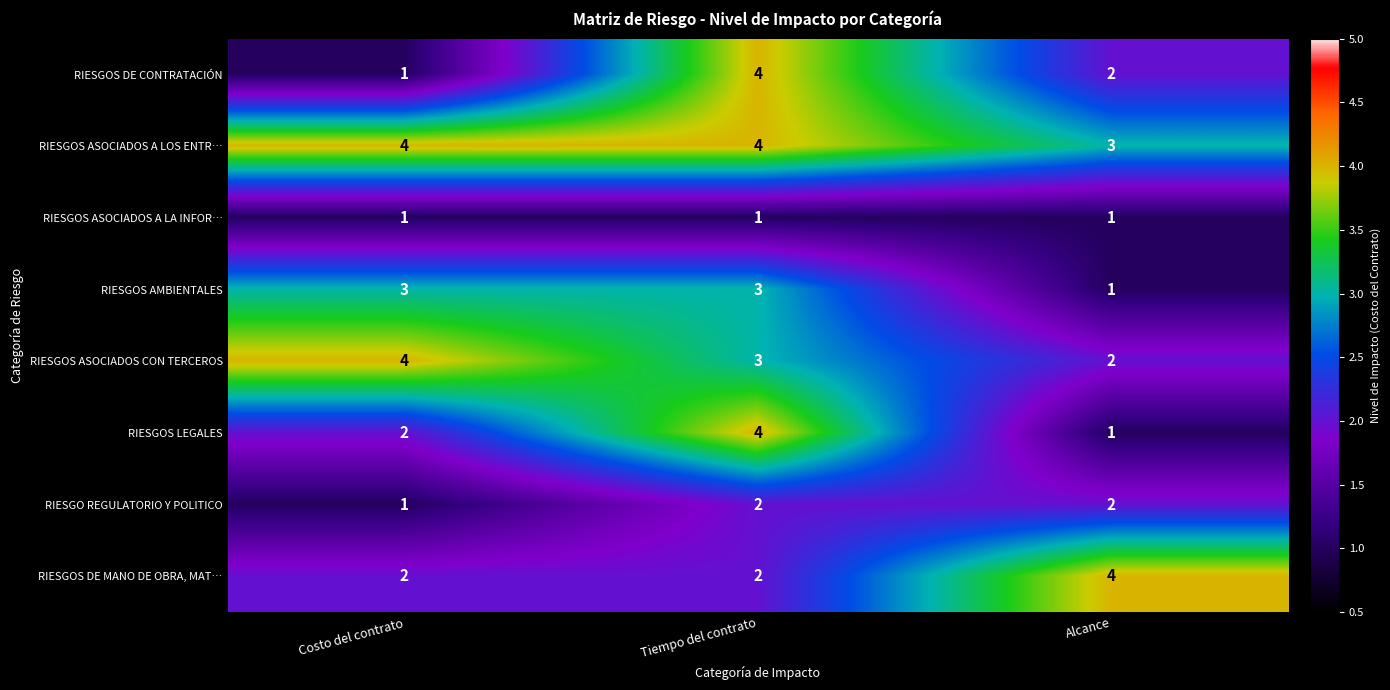

Reading left to right, extract all data points from this chart.

RIESGOS DE CONTRATACIÓN: 1	4	2
RIESGOS ASOCIADOS A LOS ENTR…: 4	4	3
RIESGOS ASOCIADOS A LA INFOR…: 1	1	1
RIESGOS AMBIENTALES: 3	3	1
RIESGOS ASOCIADOS CON TERCEROS: 4	3	2
RIESGOS LEGALES: 2	4	1
RIESGO REGULATORIO Y POLITICO: 1	2	2
RIESGOS DE MANO DE OBRA, MAT…: 2	2	4